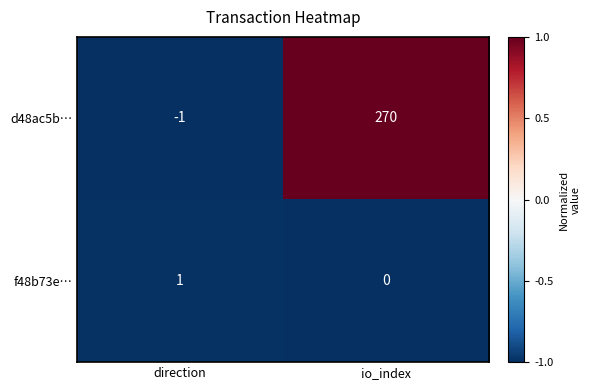

What is the maximum value shown in the chart?

270